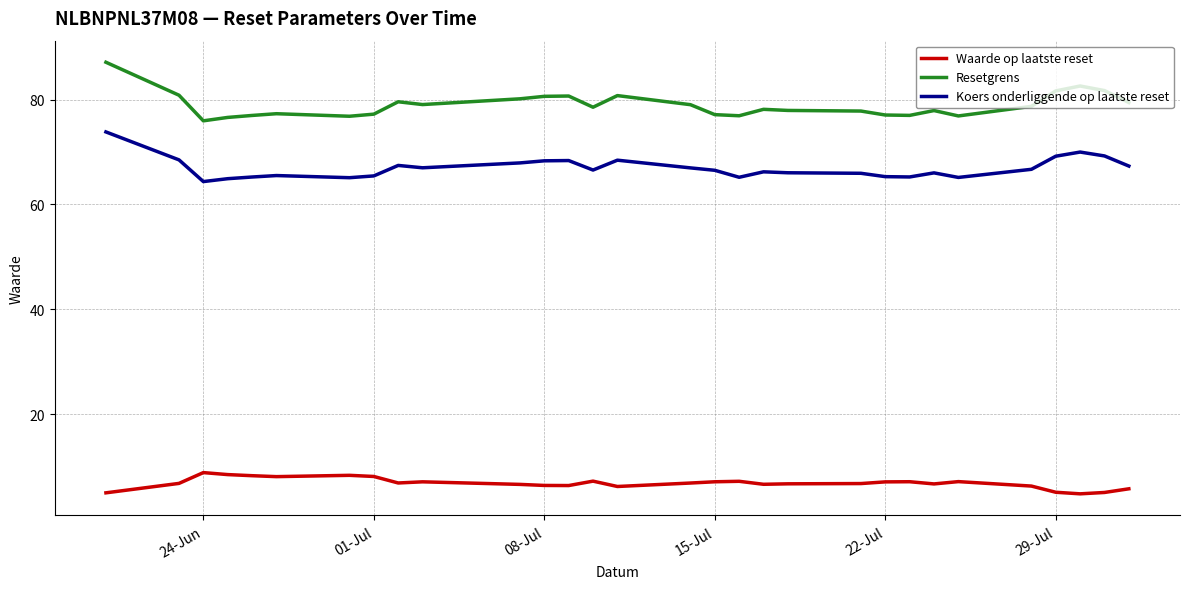

List the series in order of their overall mean, highest first.

Resetgrens, Koers onderliggende op laatste reset, Waarde op laatste reset